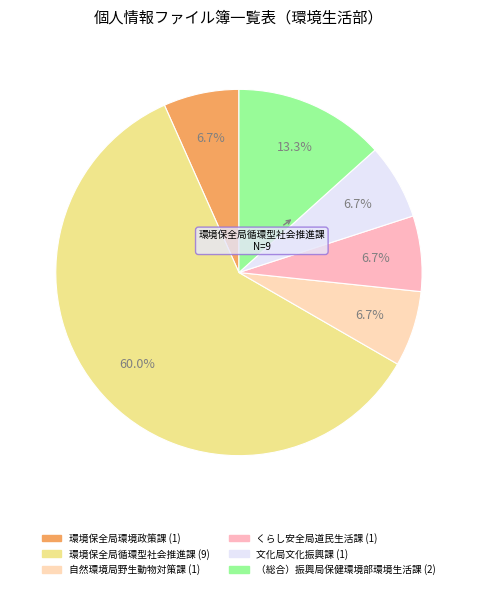

Which category has the smallest portion of the pie?

環境保全局環境政策課